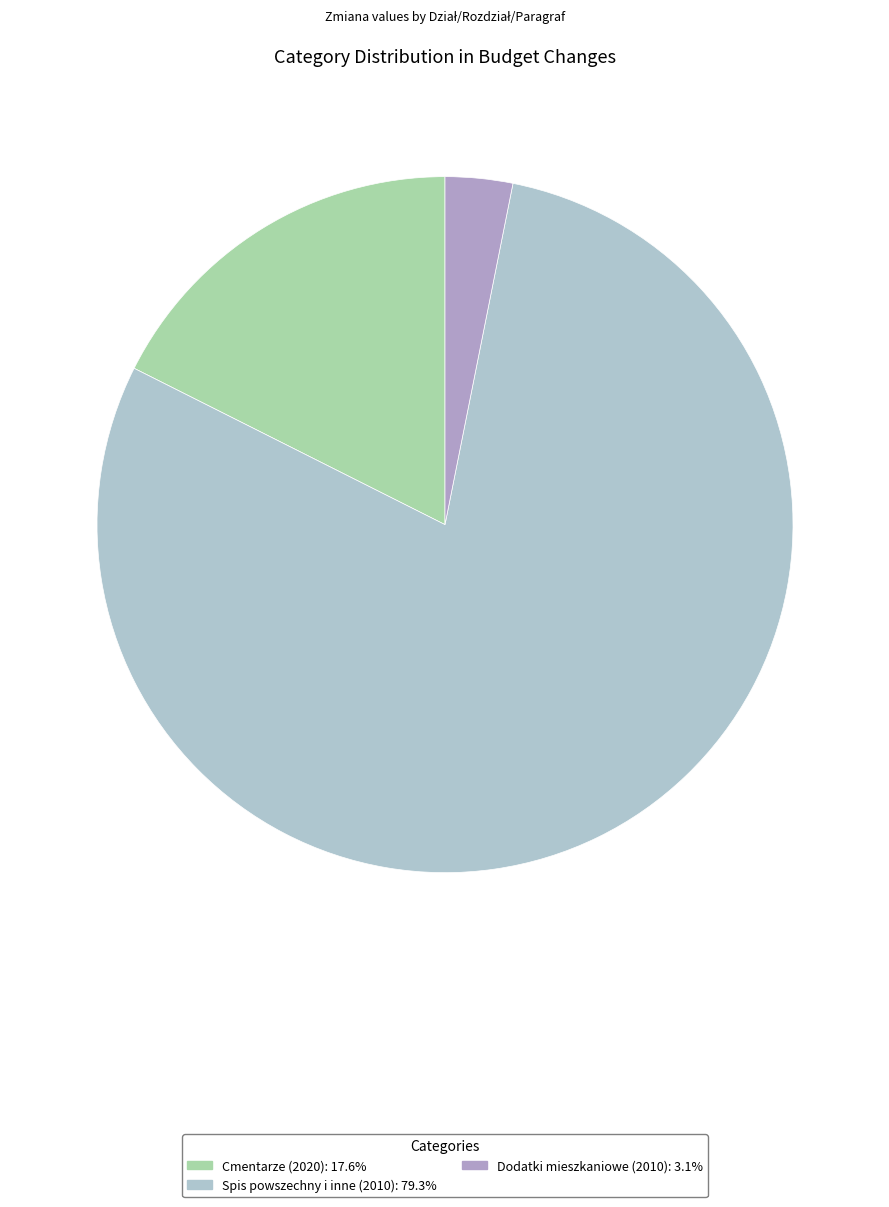

Count the number of slices in the pie.

3